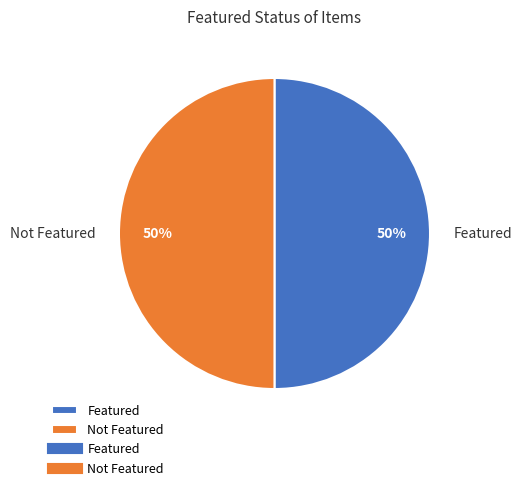

Is it true that Featured is 50% of the pie?

True